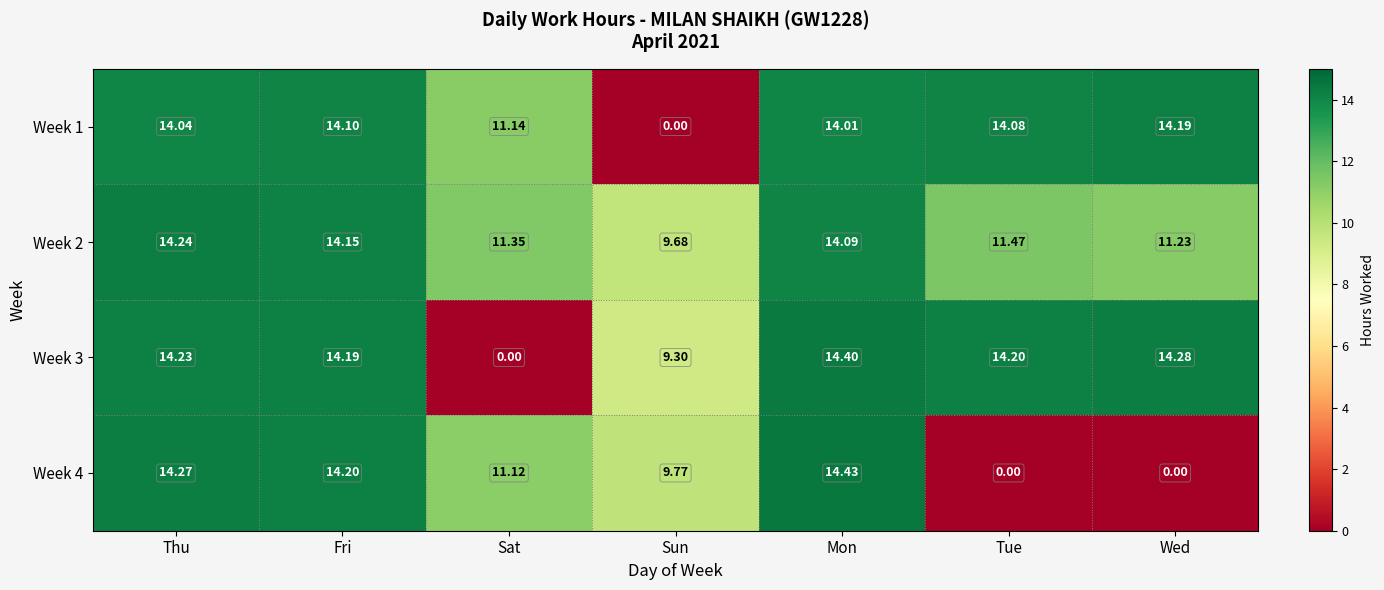

At which label does Week 3 first exceed 14?

Thu